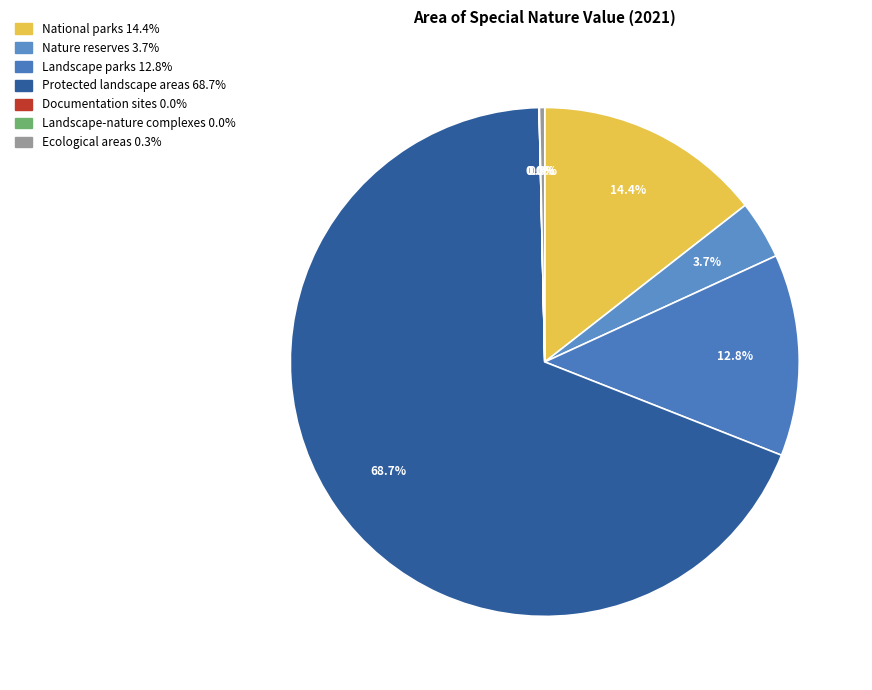

Combined, do Documentation sites and Landscape parks account for over 50%?

No